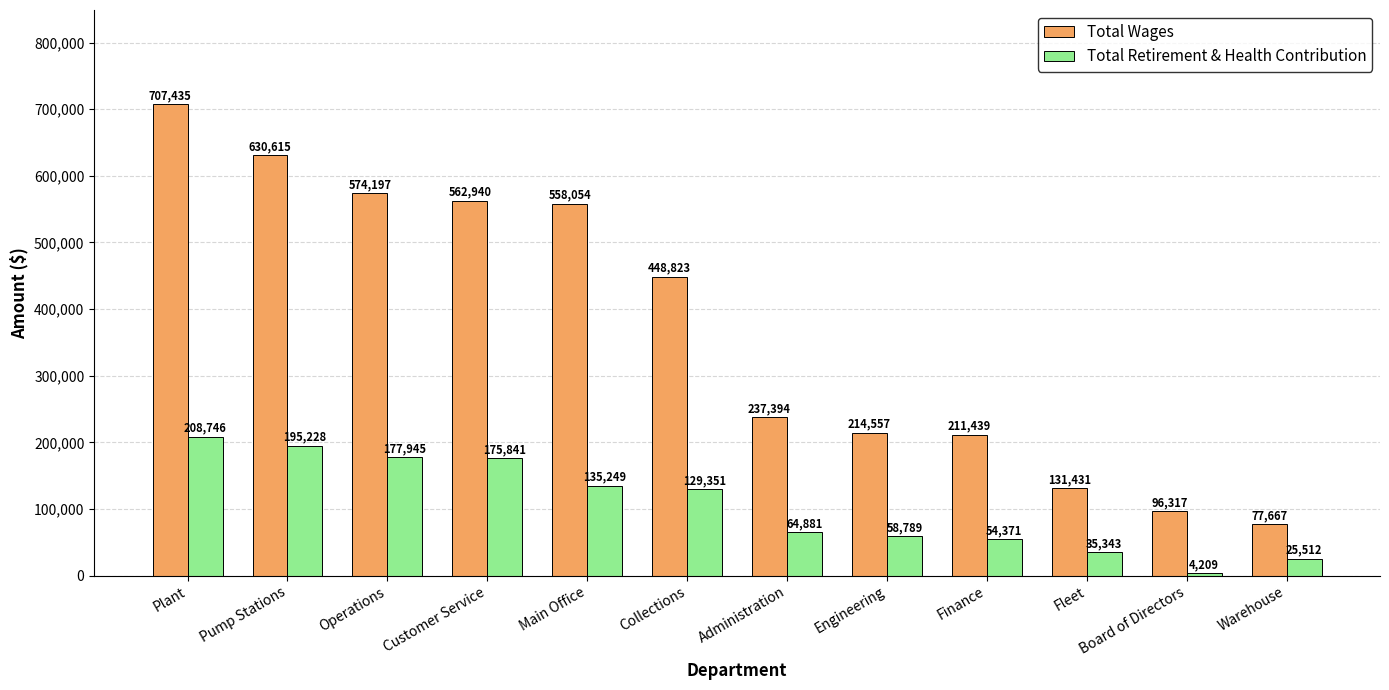

How many categories are shown in the chart?

12